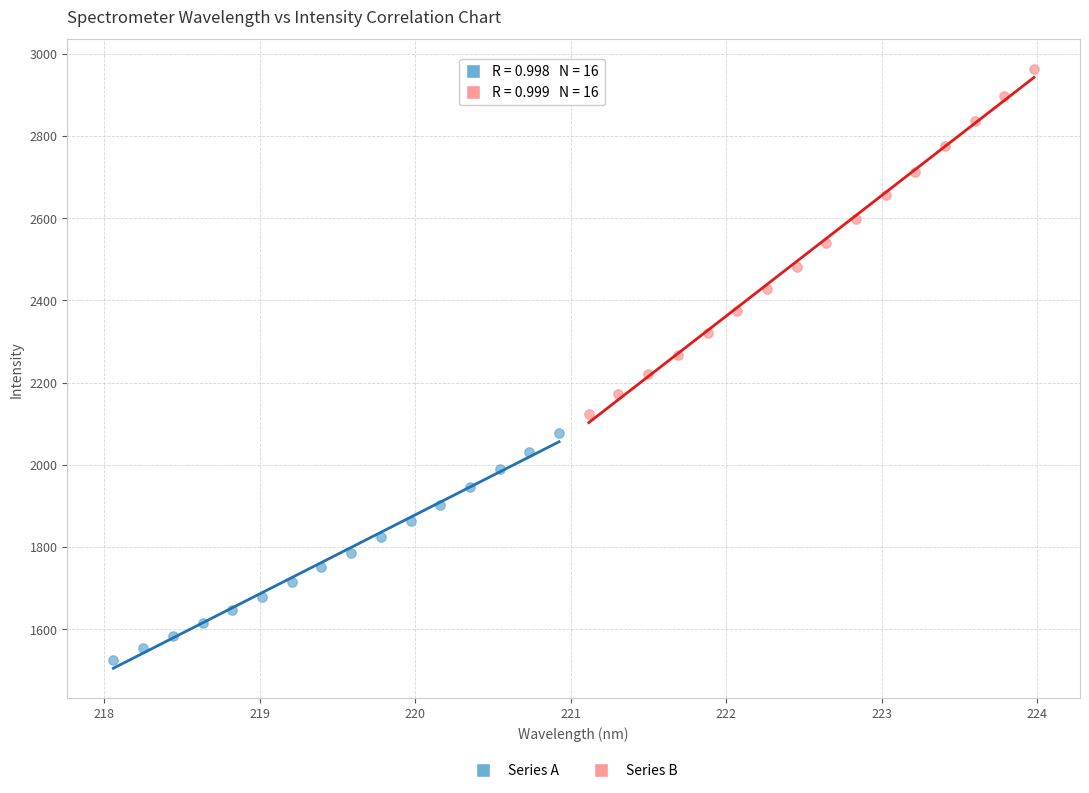

Which series contains the lowest Y value?

Series A